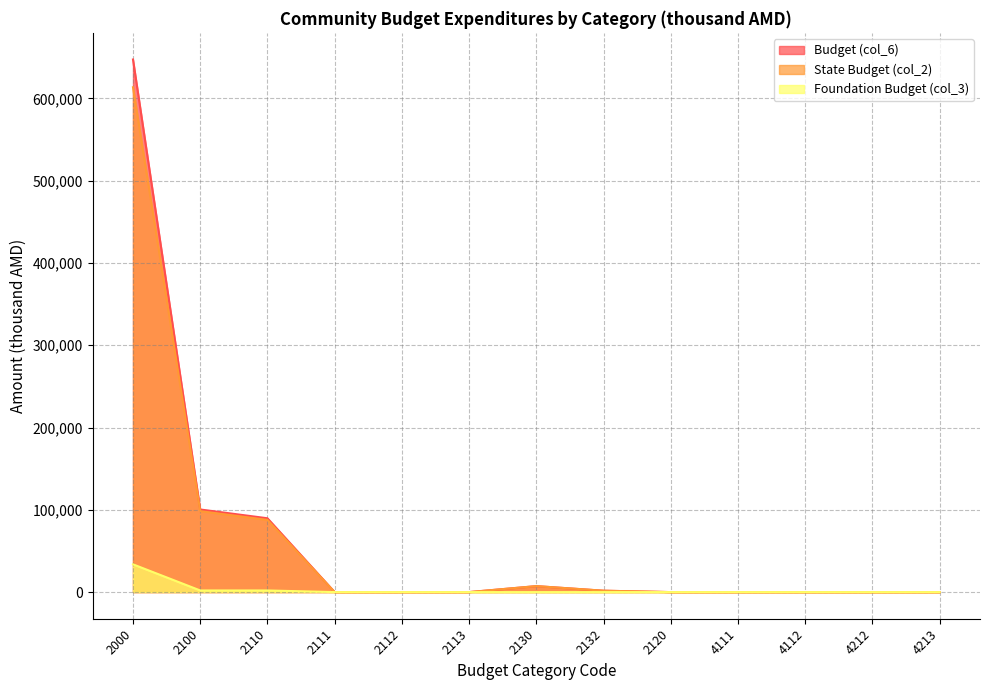

The value of State Budget (col_2) at 2130 is 3983.5. True or false?

False